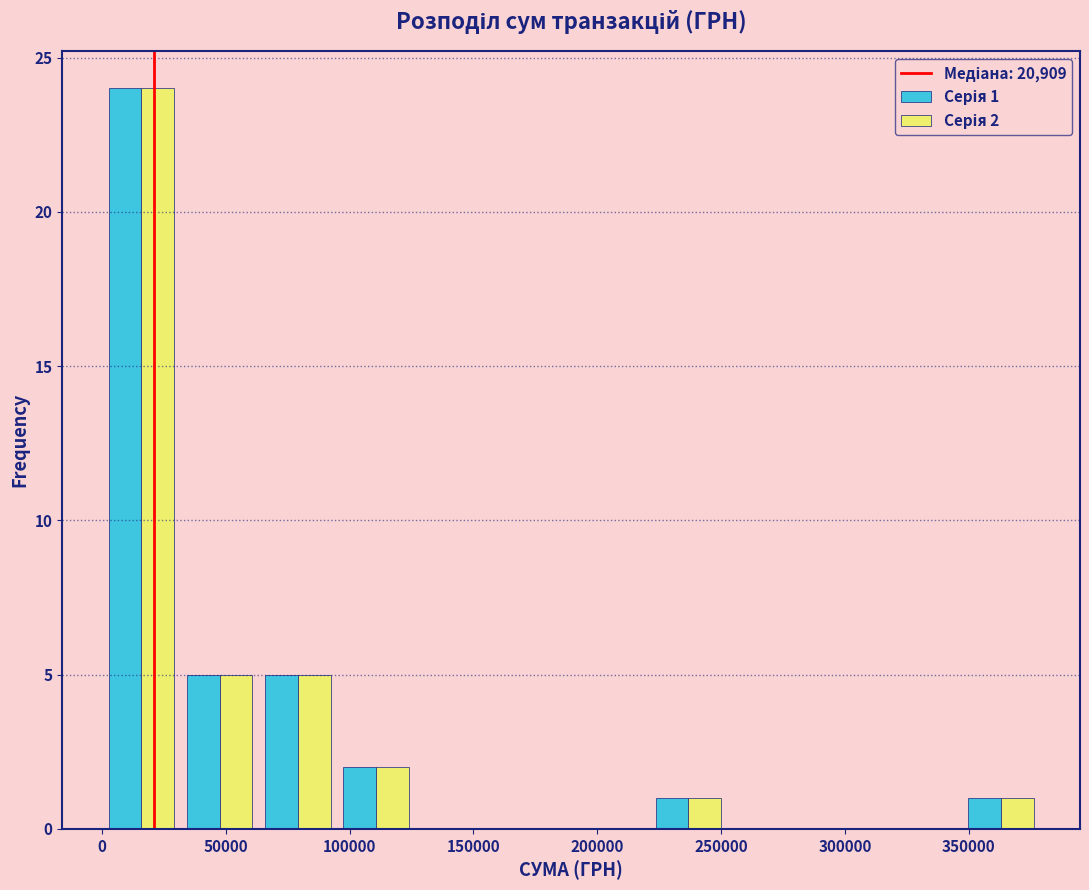

In the Серія 1 series, which range on the x-axis has the tallest bar?

0 to 30000